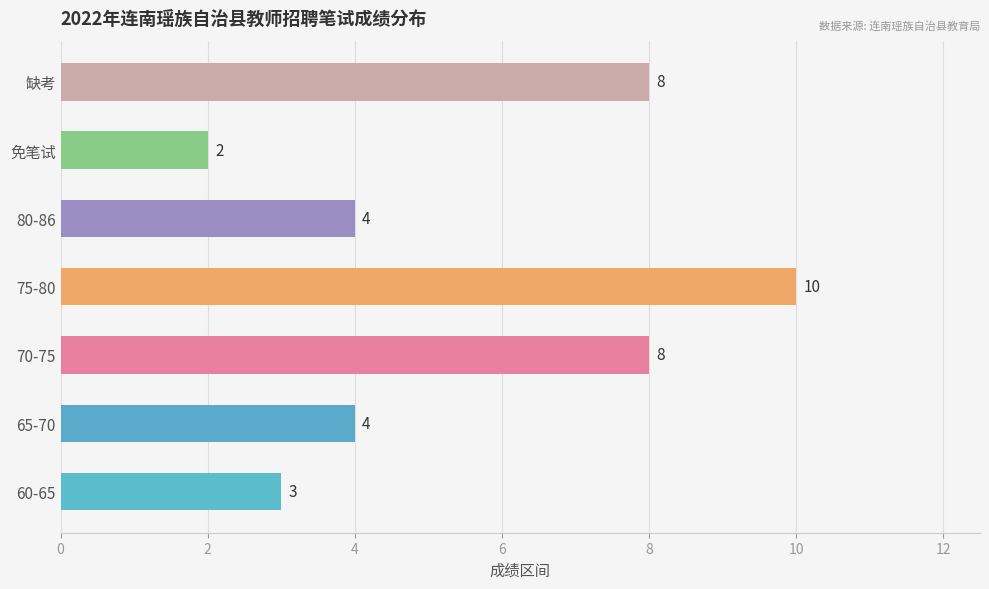

How many values are between 3 and 8?

5